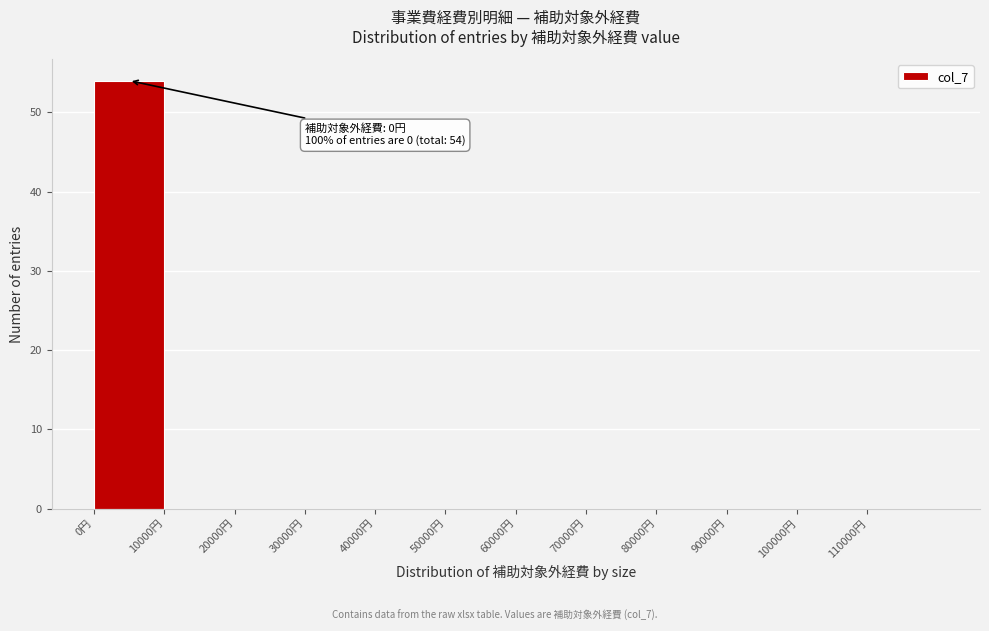

Over which range of the x-axis is the bar tallest?

0 to 10000